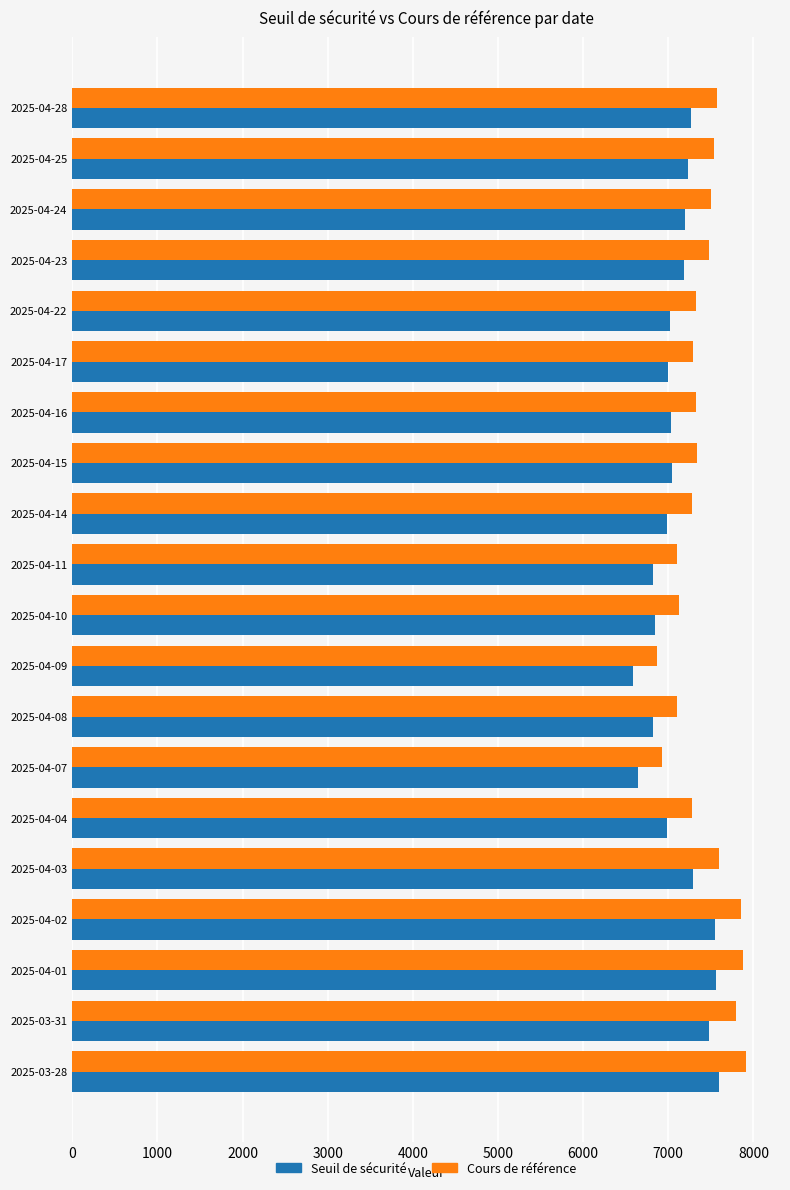

Which series has the widest spread of values?

Cours de référence